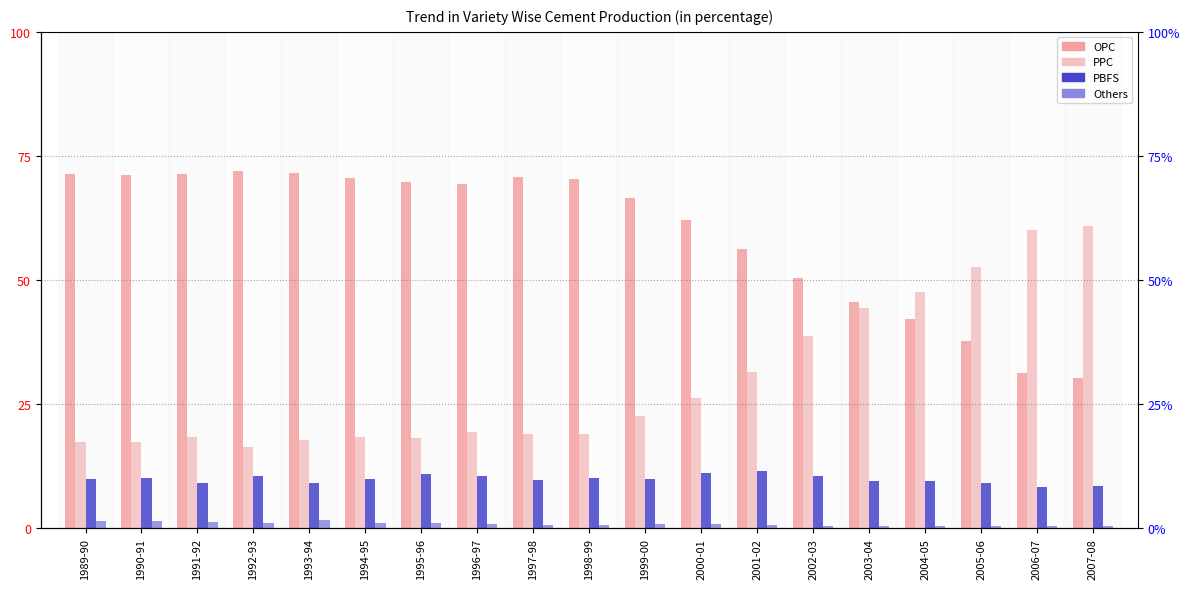

Is it true that PBFS equals 9.6 at 2004-05?

True